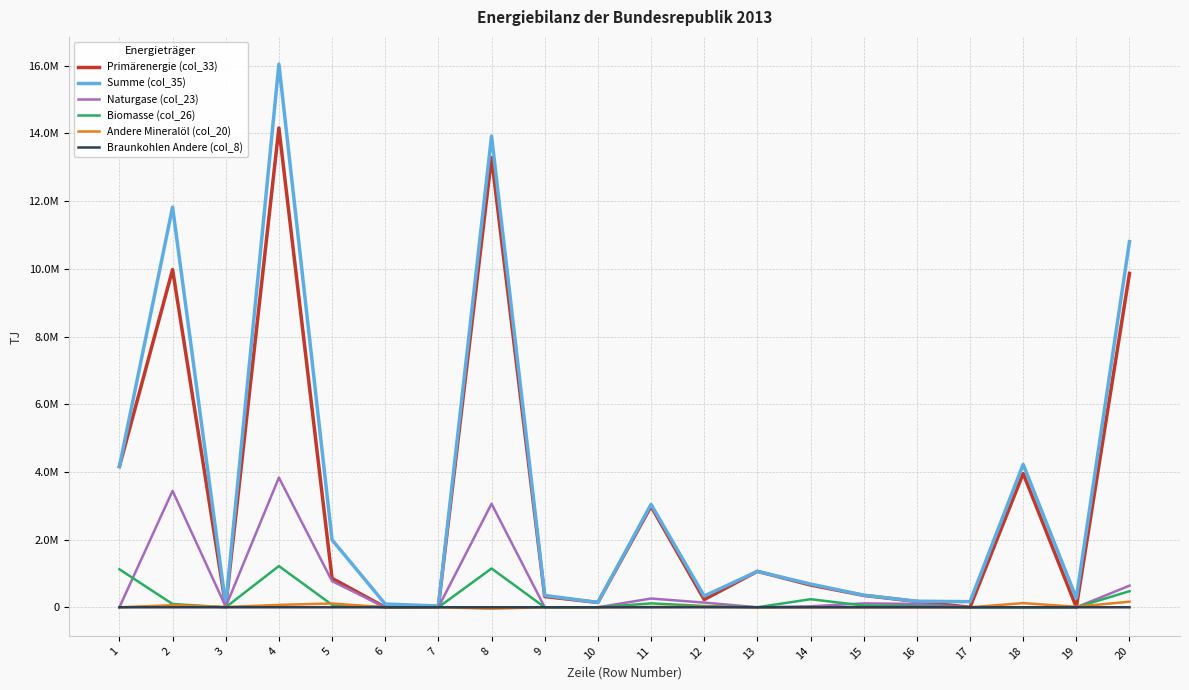

What are all the series names shown in the legend?

Primärenergie (col_33), Summe (col_35), Naturgase (col_23), Biomasse (col_26), Andere Mineralöl (col_20), Braunkohlen Andere (col_8)